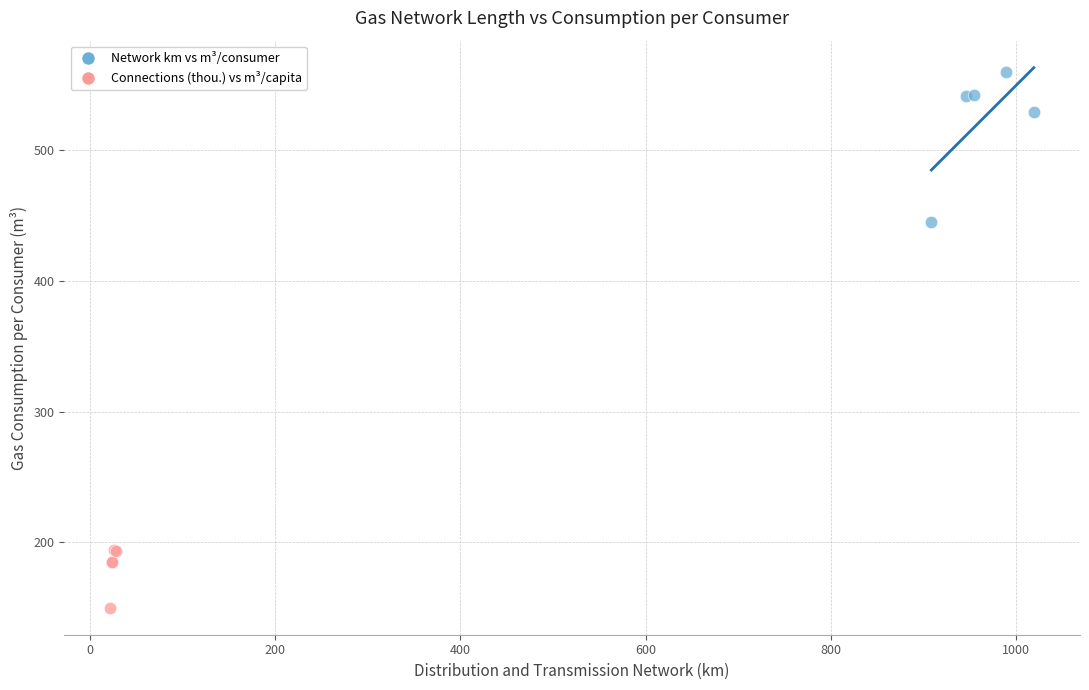

Which series has the largest Y range (max minus min)?

Network km vs m³/consumer